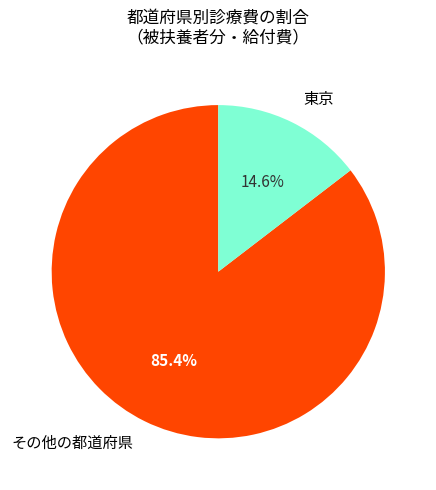

Rank the categories by value from lowest to highest.

東京, その他の都道府県